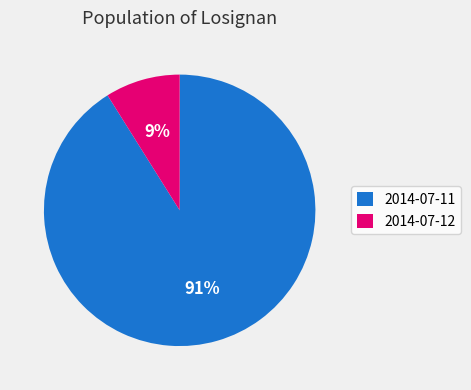

To the nearest percent, what portion does 2014-07-11 represent?

91%